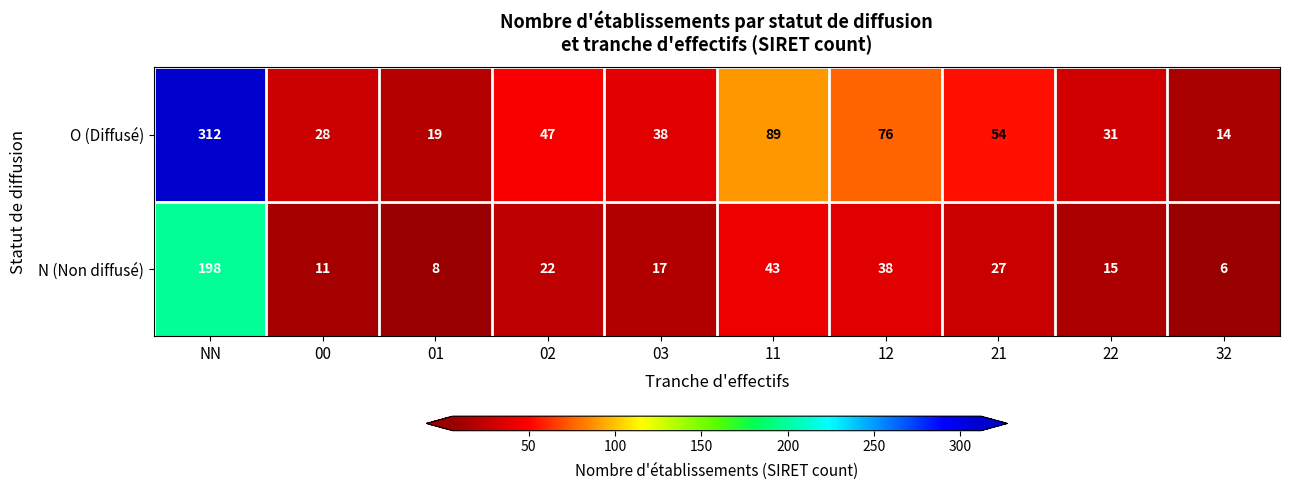

What is the difference between the maximum and minimum values in the O (Diffusé) series?

298